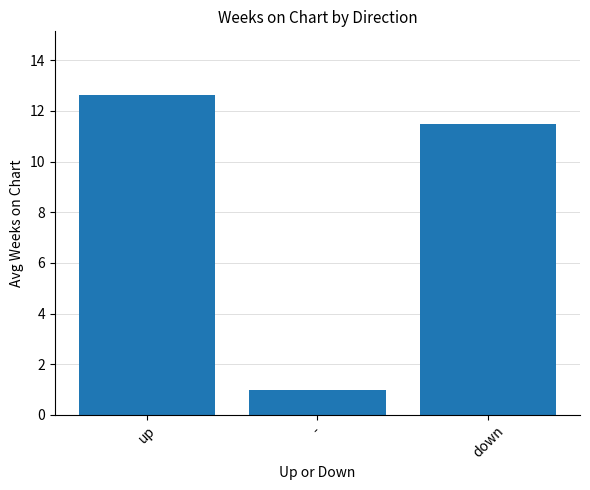

Reading left to right, extract all data points from this chart.

12.6	1.0	11.5